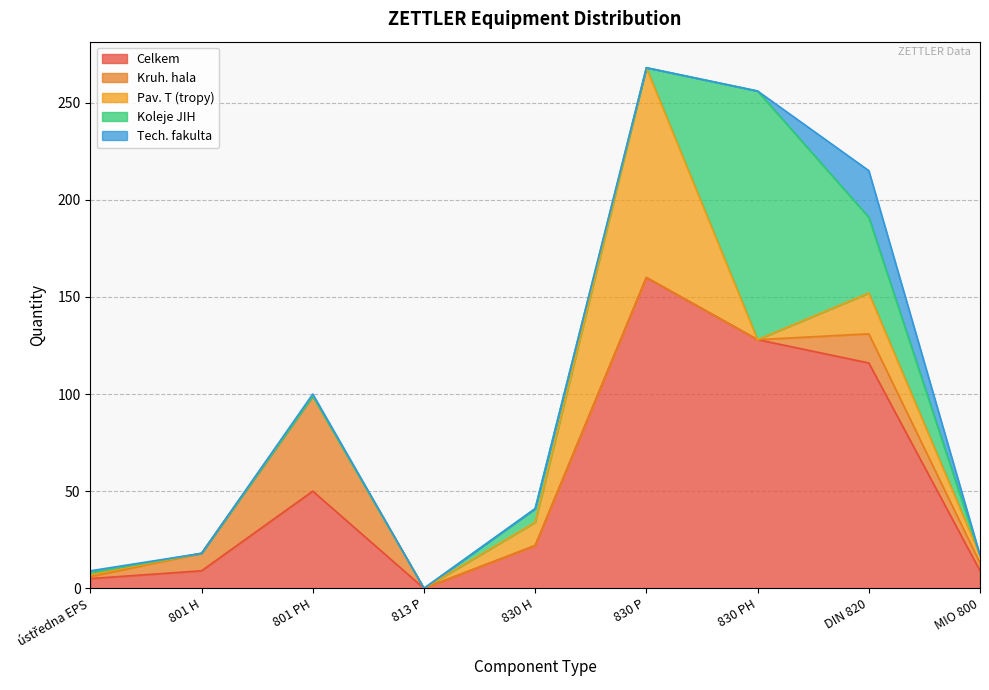

What is the difference between the maximum and minimum values in the Celkem series?

160